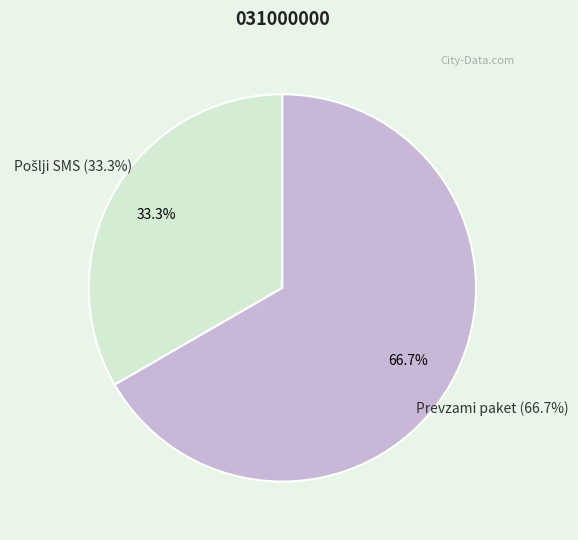

True or false: Pošlji SMS accounts for 33% of the total.

True